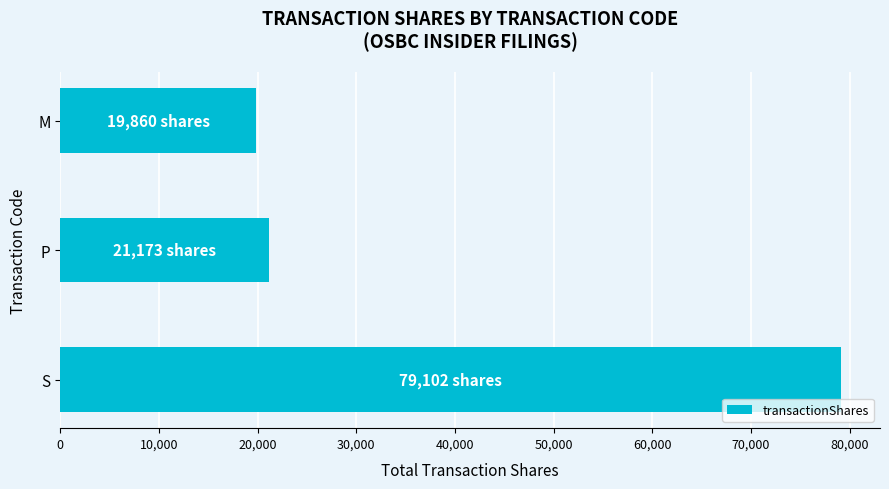

Reading bottom to top, list all the values displayed in this chart.

79102	21173	19860